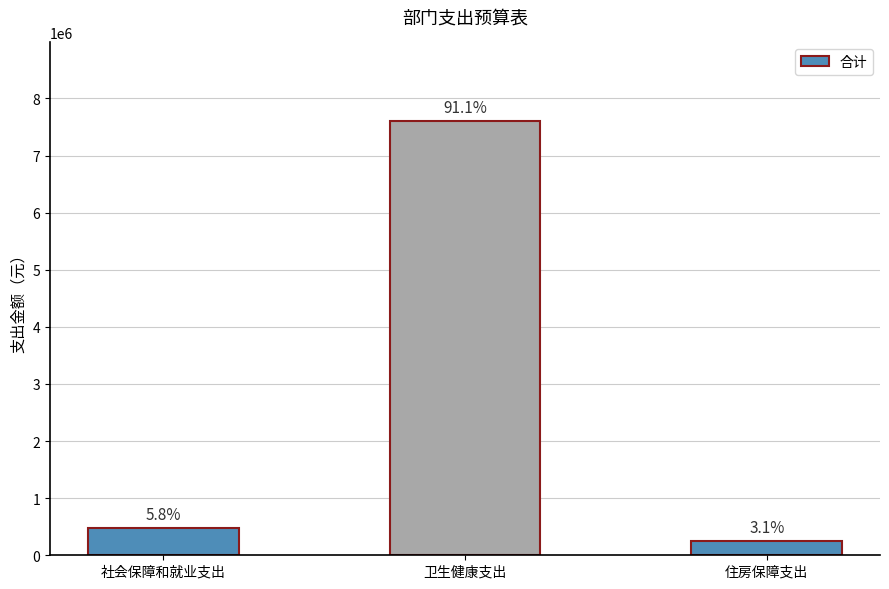

The chart shows a value of 13181002.9 at 卫生健康支出. True or false?

False